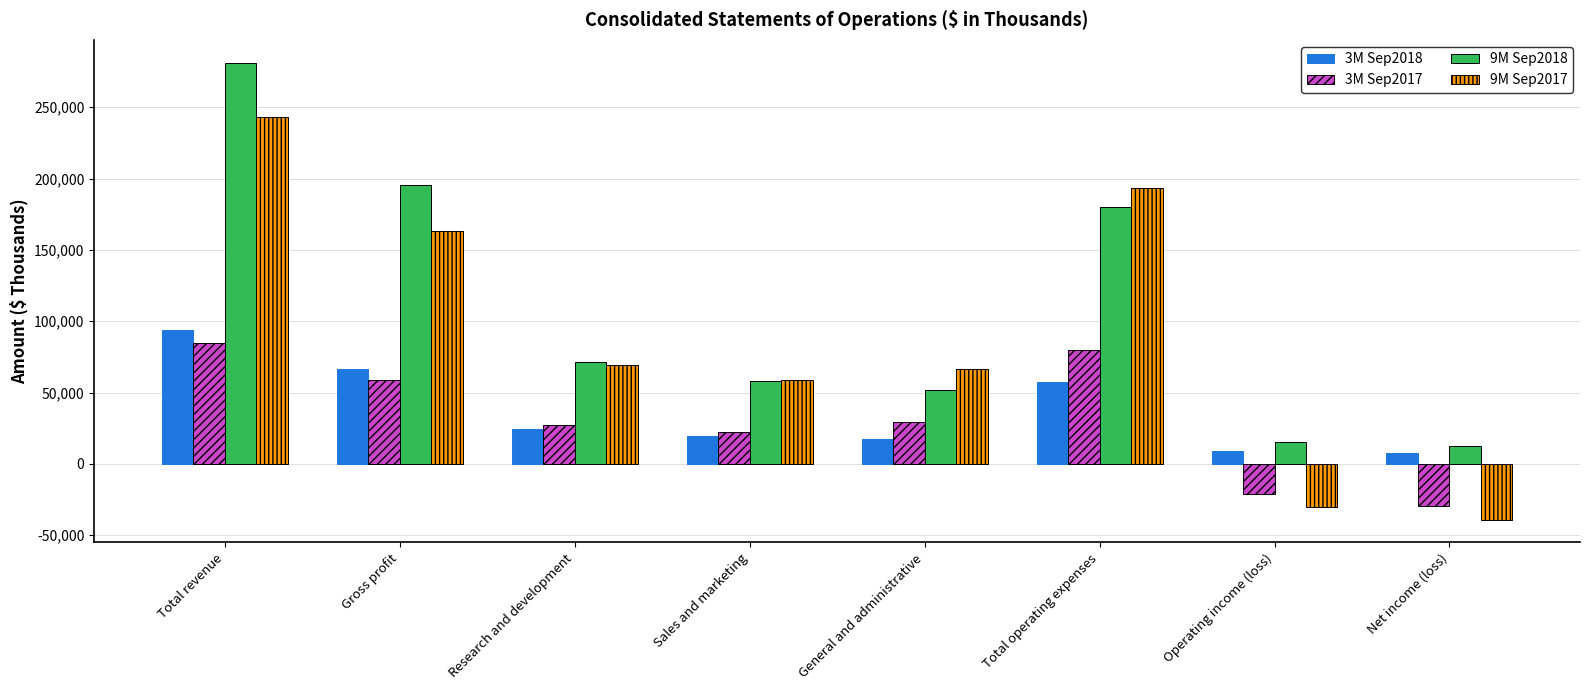

What is the maximum value for 9M Sep2017?

243466